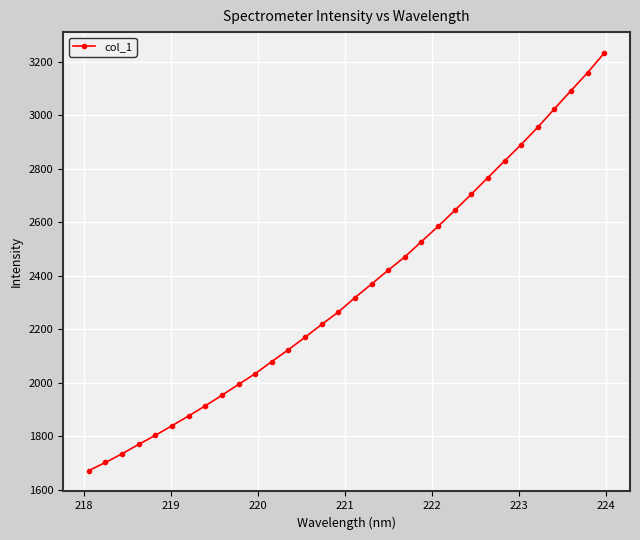

What is the minimum value shown in the chart?

1671.0